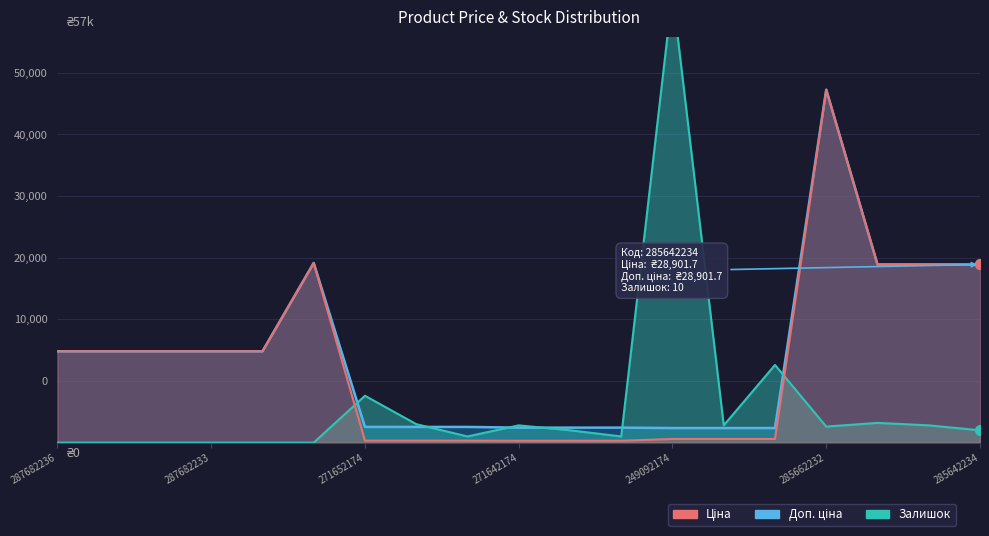

What is the label of the 13th point from the right?

271652174